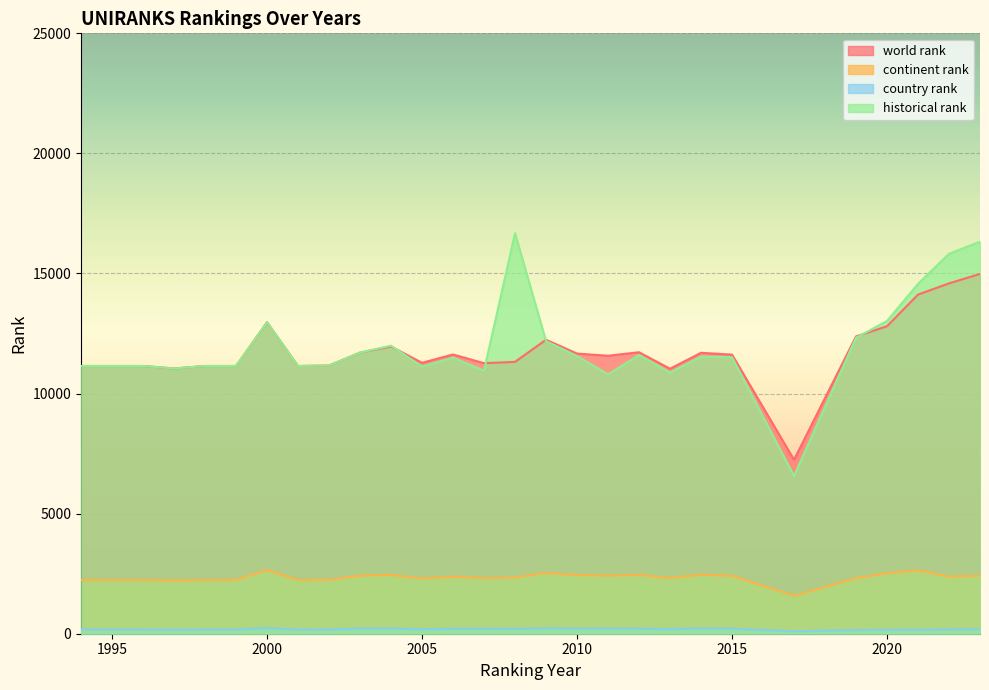

Rank the categories by historical rank value from highest to lowest.

2008, 2023, 2022, 2021, 2020, 2000, 2019, 2009, 2004, 2003, 2012, 2010, 2014, 2015, 2006, 2002, 1994, 1995, 1996, 1998, 1999, 2001, 2005, 1997, 2007, 2013, 2011, 2017